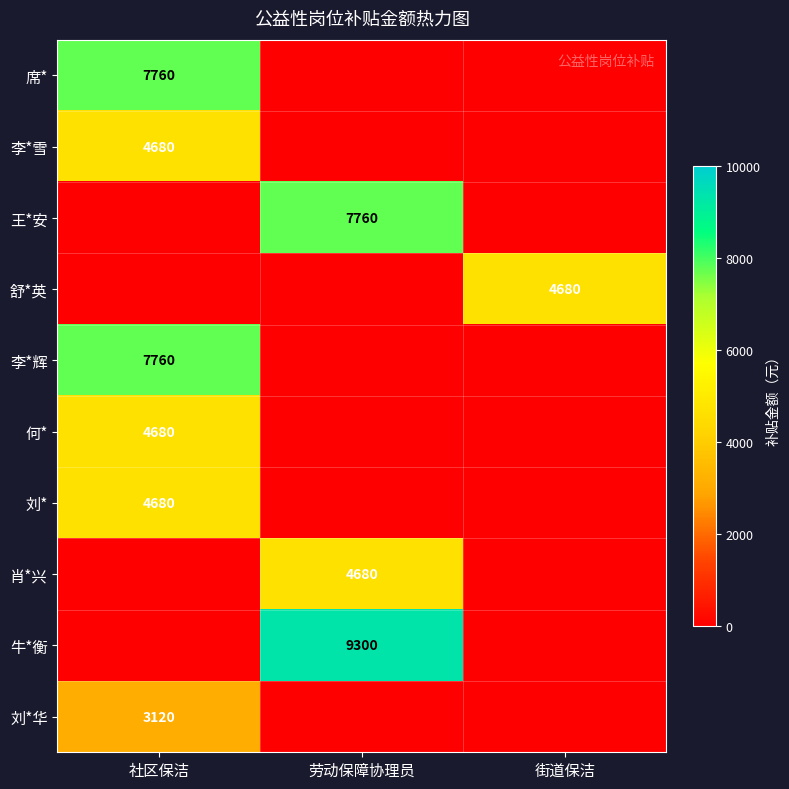

The 刘*华 series shows 3120 at 社区保洁. True or false?

True